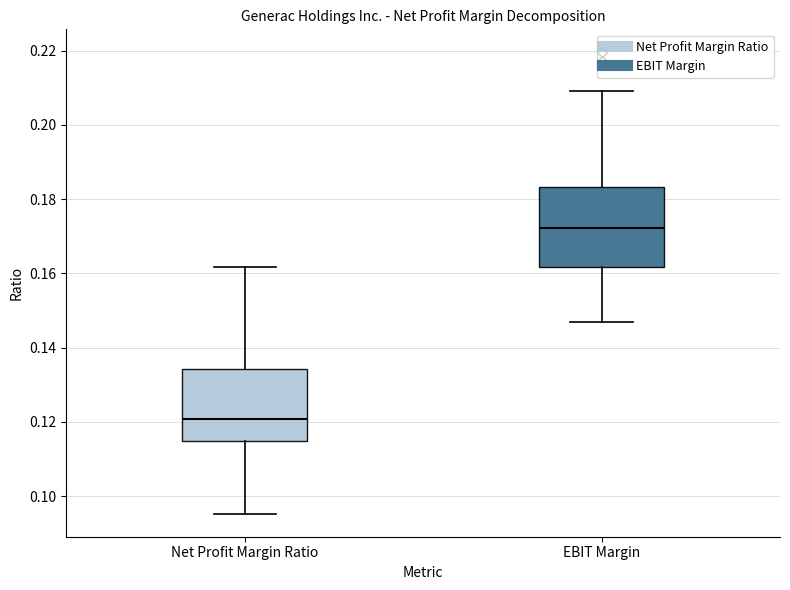

Reading left to right, read every box against the y-axis: the position of its median line, the range the box covers, and the ends of its whiskers. The values are not printed on the chart, so give them approximately, as read against the axis.

Net Profit Margin Ratio: median 0.120, box 0.114 to 0.134, whiskers 0.096 to 0.162
EBIT Margin: median 0.172, box 0.162 to 0.184, whiskers 0.146 to 0.210